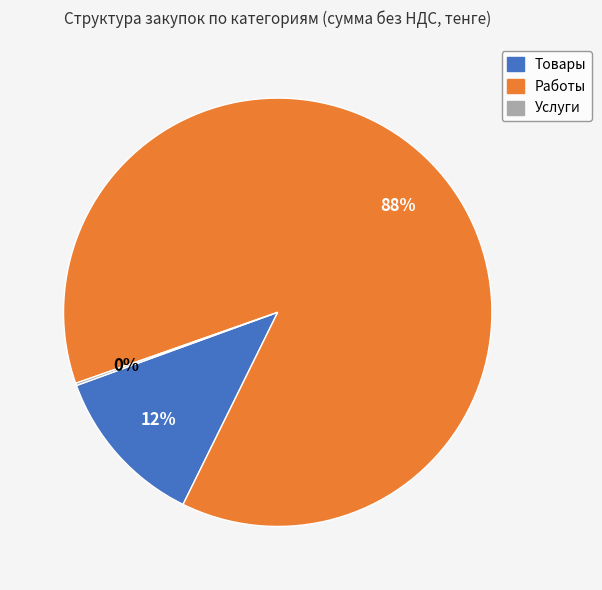

Between Работы and Товары, which is larger?

Работы